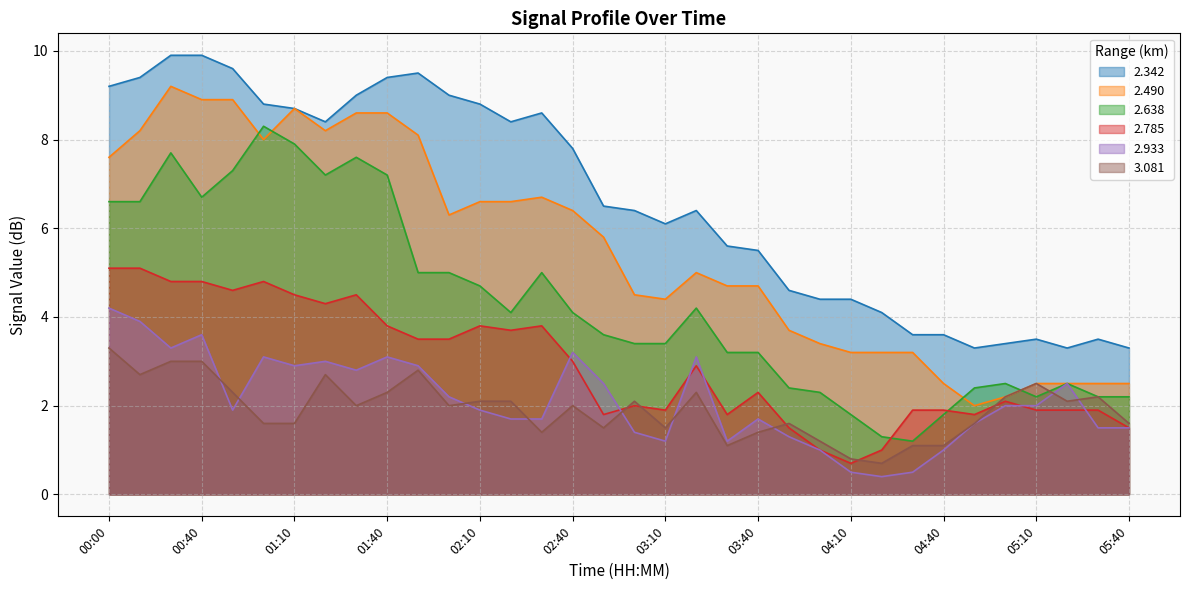

How many lines are shown in the chart?

6